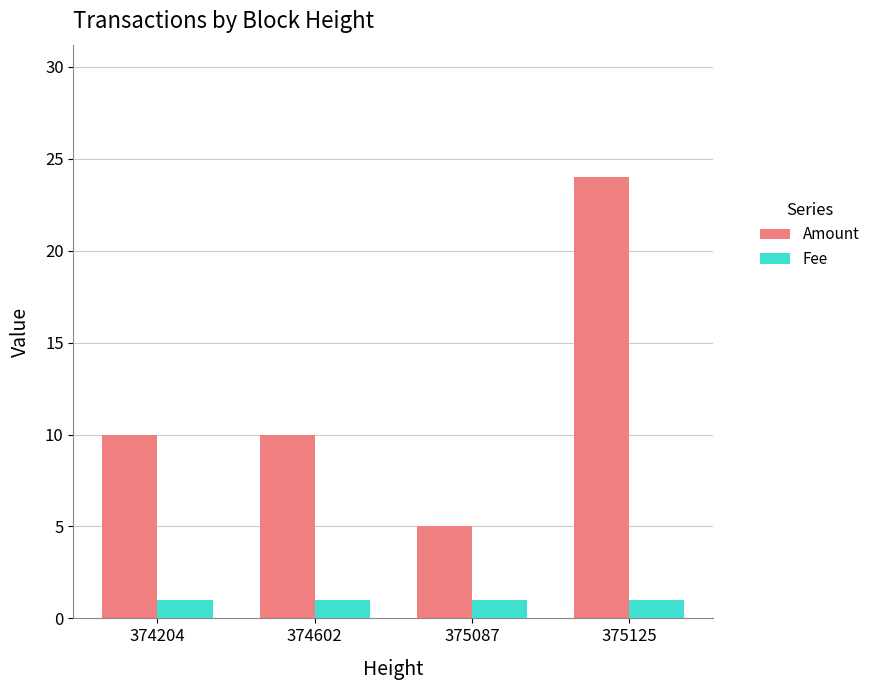

The Amount series shows 24 at 375125. True or false?

True